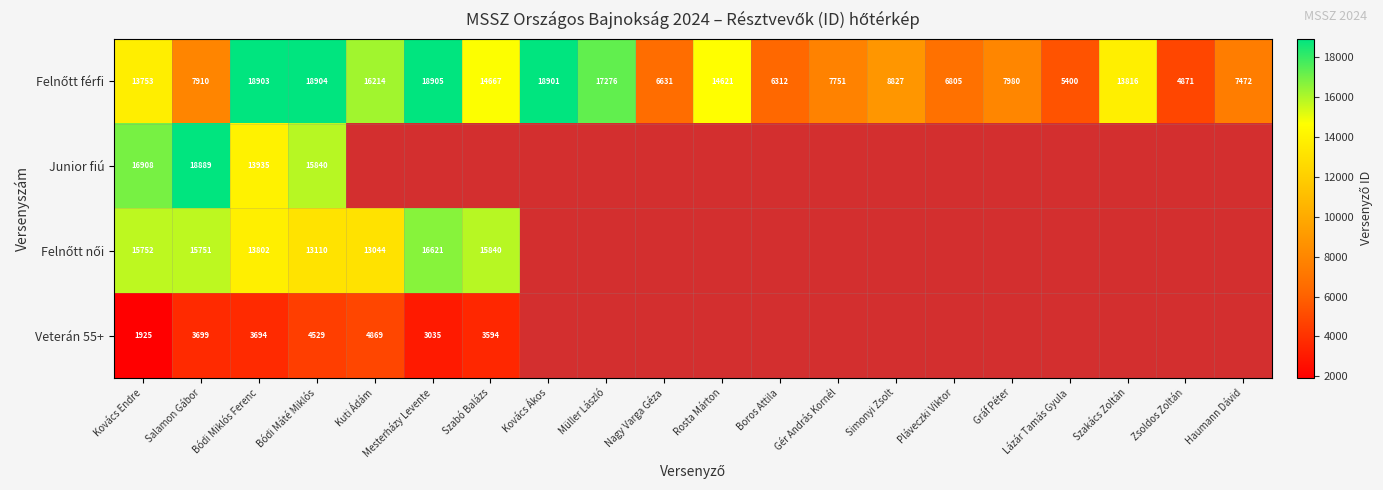

At how many categories does at least one series exceed 16322?

7